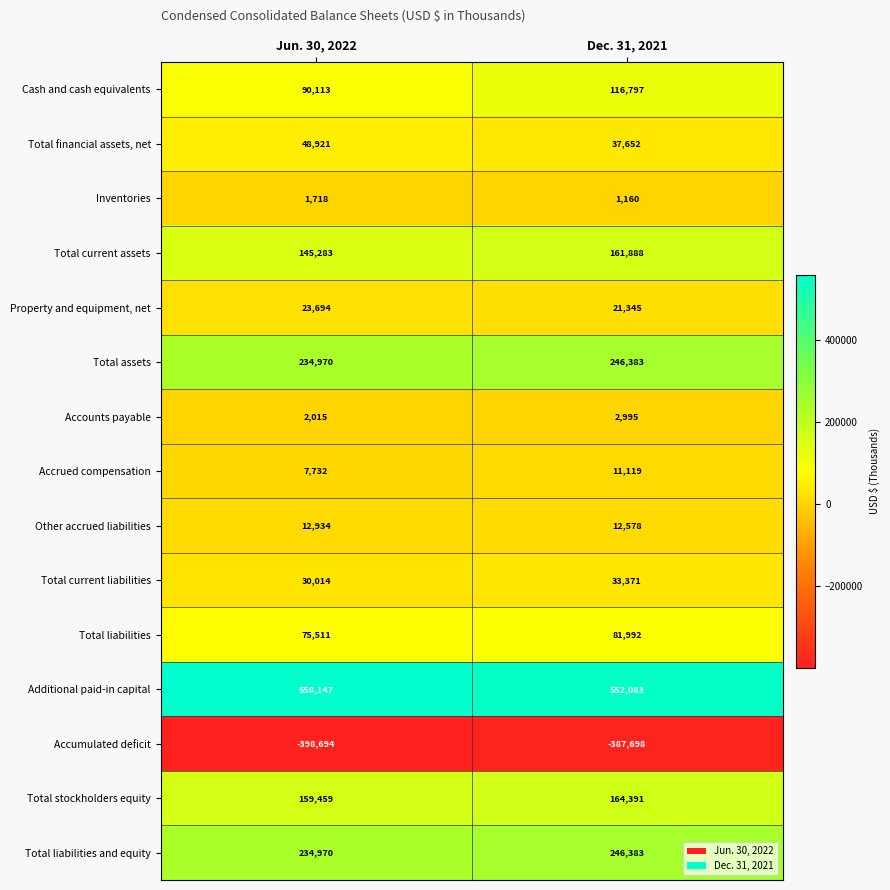

The Accounts payable series shows 2015 at Jun. 30, 2022. True or false?

True